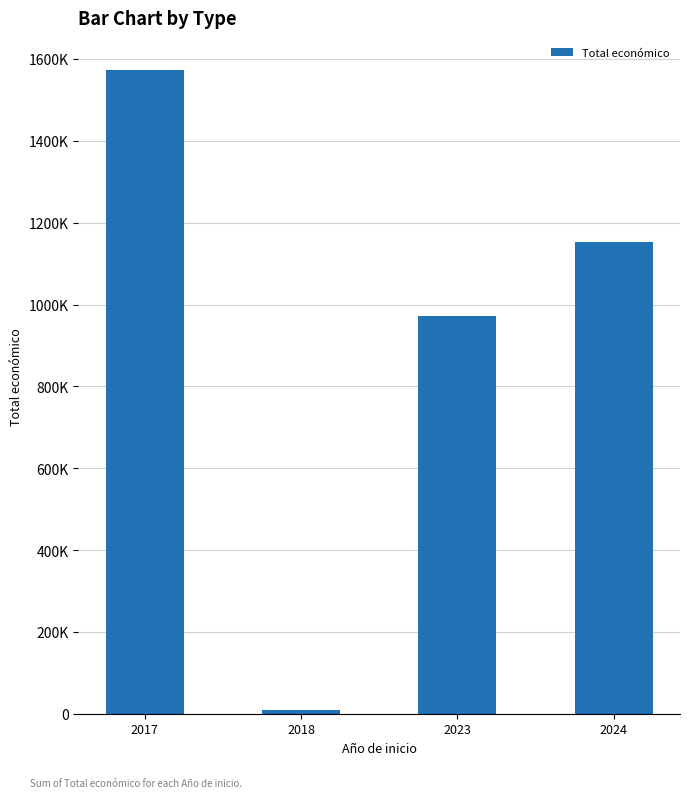

The value at 2018 is 15674. True or false?

False